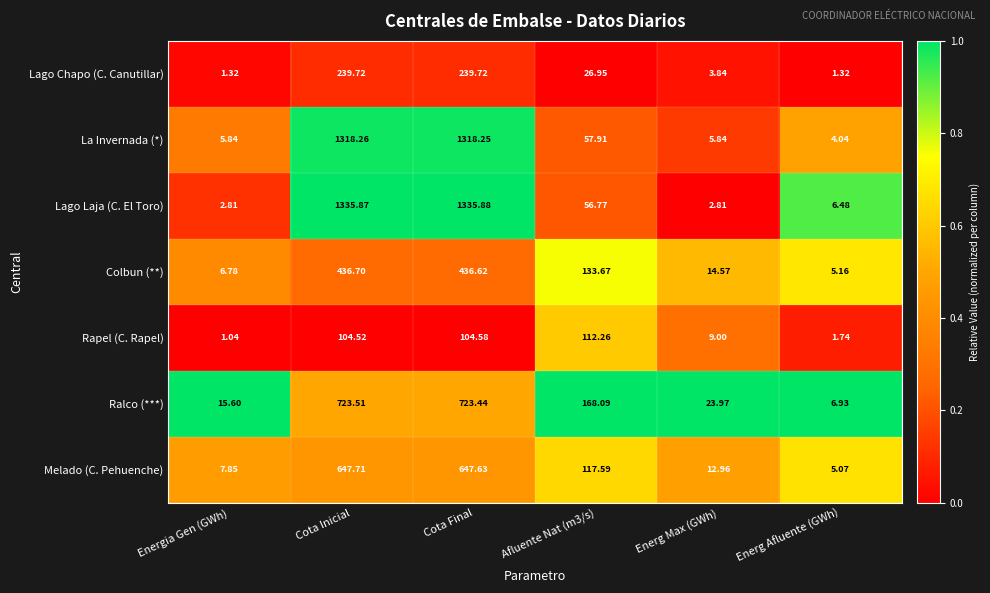

How many data points does each series have?

6